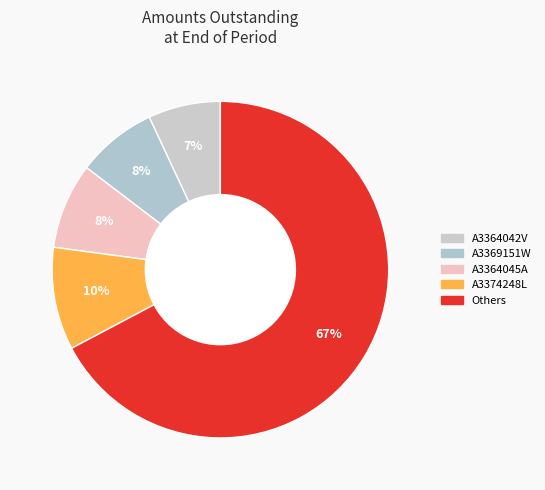

Count the number of slices in the pie.

5